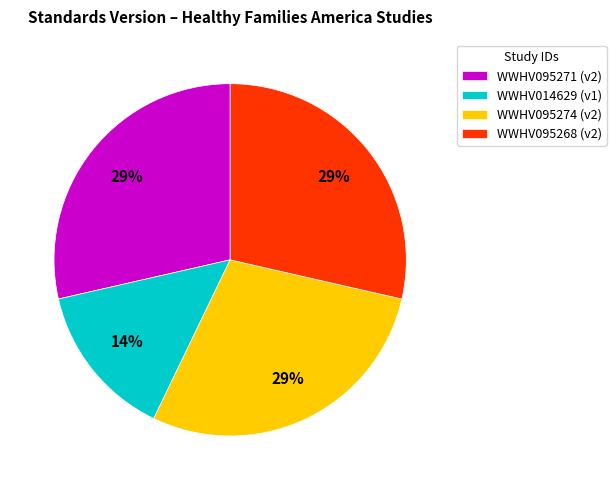

What is the ratio of the value at WWHV095274 to the value at WWHV095271?

1.0